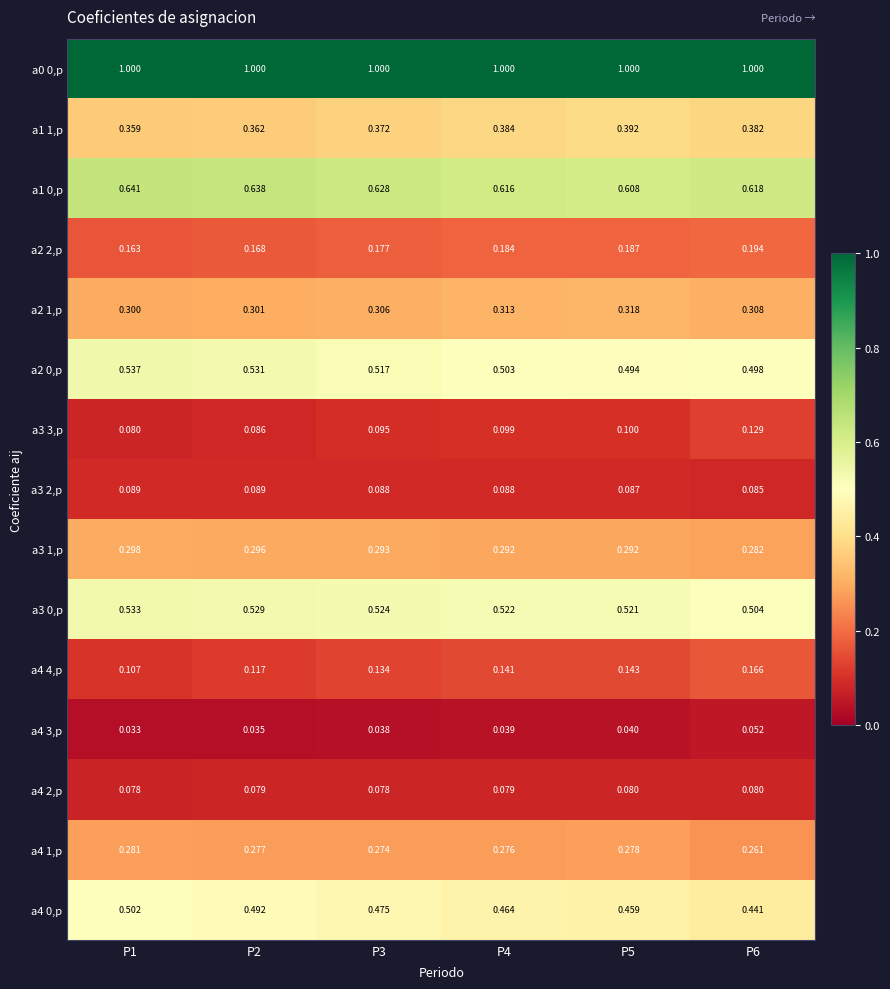

At which category is the sum across all series the highest?

P1